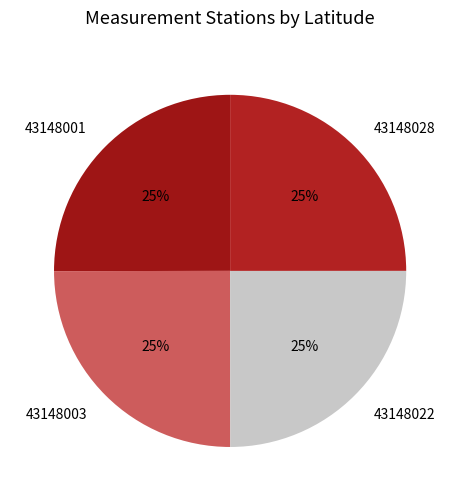

The 43148028 slice represents 25% of the pie. True or false?

True